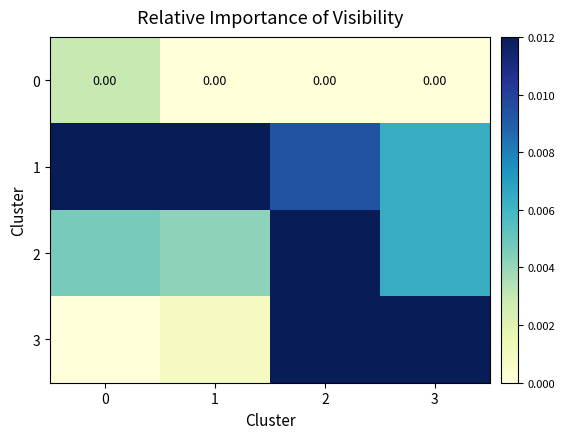

True or false: 2 has a value of 0.0 at 1.

True